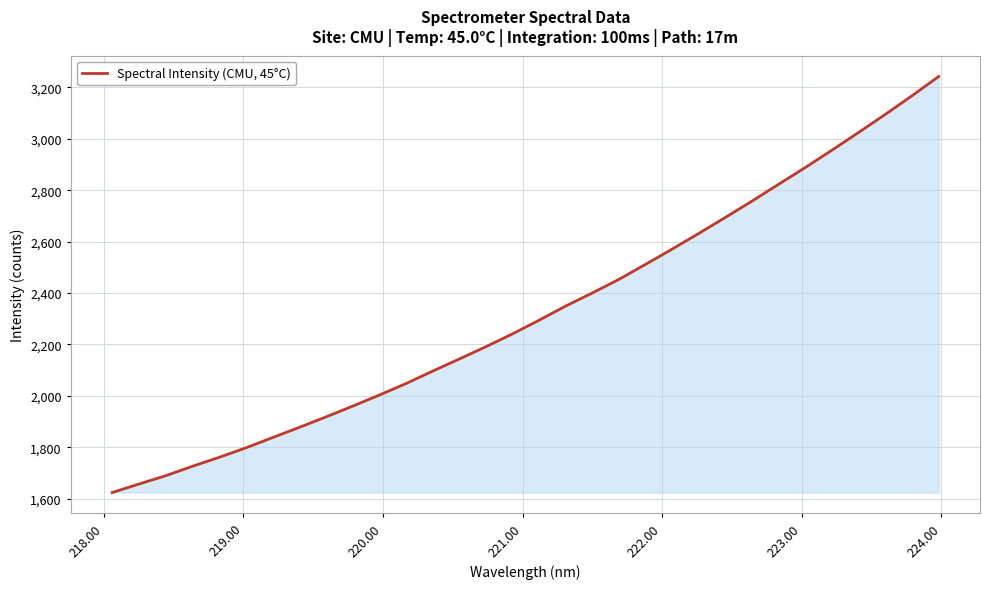

What is the smallest value displayed?

1623.9